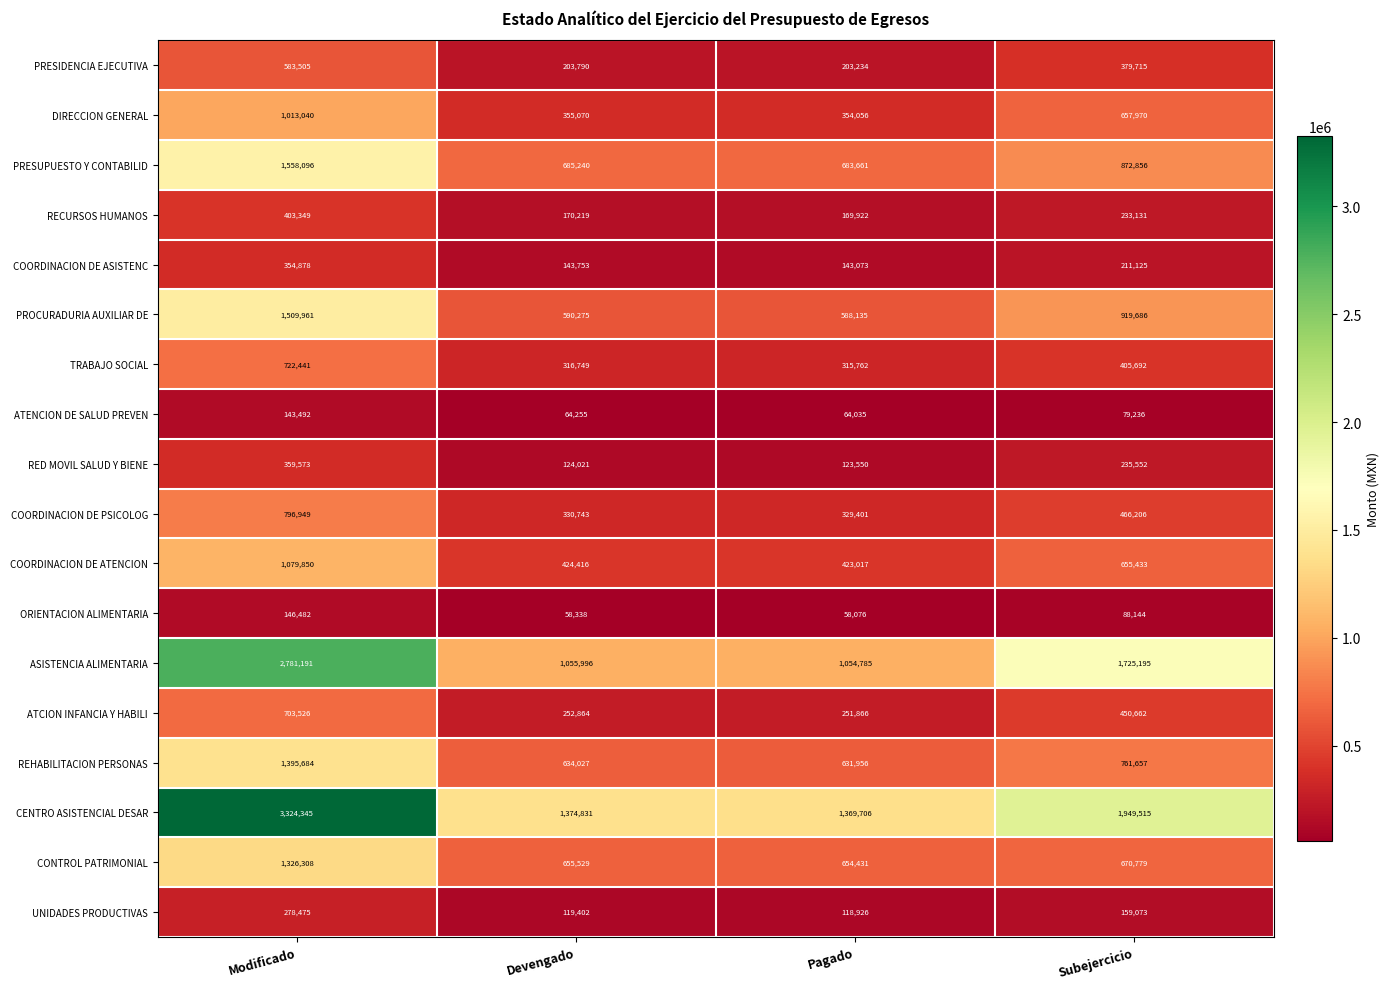

List the series in order of their peak value, highest first.

CENTRO ASISTENCIAL DESAR, ASISTENCIA ALIMENTARIA, PRESUPUESTO Y CONTABILID, PROCURADURIA AUXILIAR DE, REHABILITACION PERSONAS, CONTROL PATRIMONIAL, COORDINACION DE ATENCION, DIRECCION GENERAL, COORDINACION DE PSICOLOG, TRABAJO SOCIAL, ATCION INFANCIA Y HABILI, PRESIDENCIA EJECUTIVA, RECURSOS HUMANOS, RED MOVIL SALUD Y BIENE, COORDINACION DE ASISTENC, UNIDADES PRODUCTIVAS, ORIENTACION ALIMENTARIA, ATENCION DE SALUD PREVEN